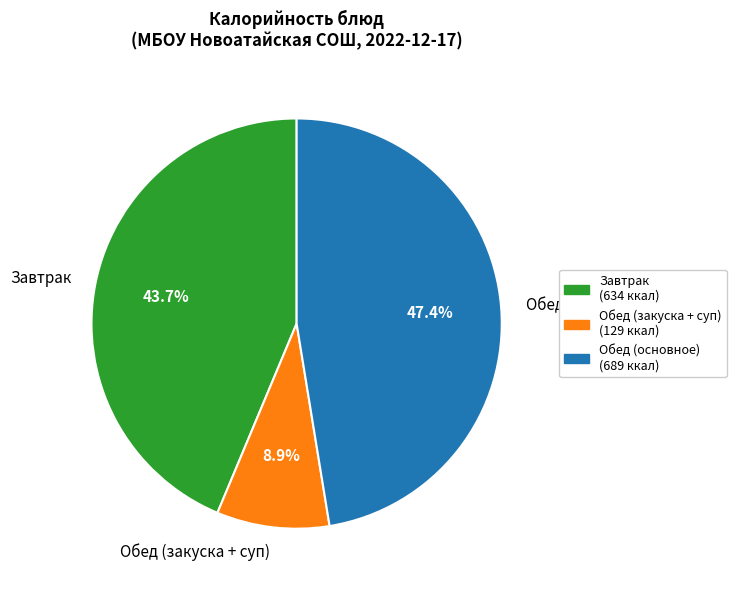

Which category has the biggest portion of the pie?

Обед (основное)